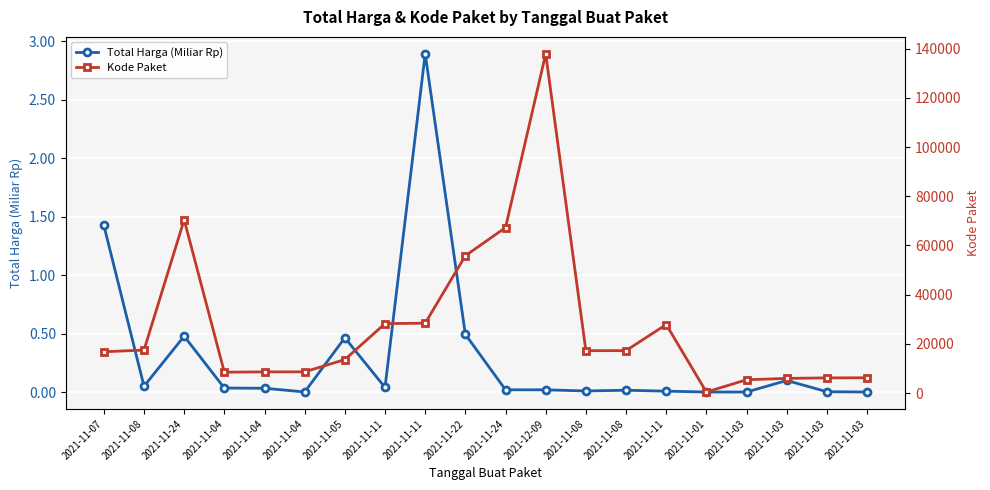

True or false: Total Harga (Miliar Rp) and Kode Paket cross at least once.

False